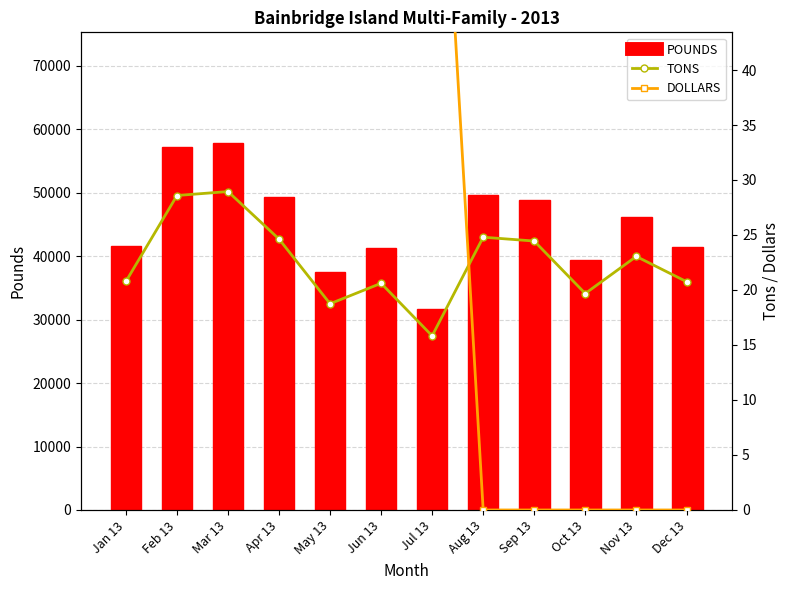

Is the value of DOLLARS at Jul 13 greater than the value of TONS at Nov 13?

Yes